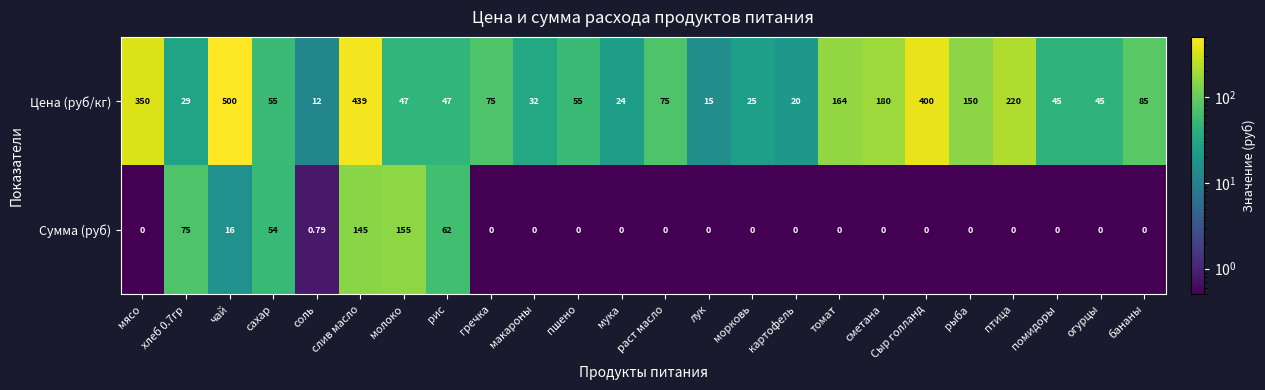

At which label does Сумма (руб) reach its peak?

молоко